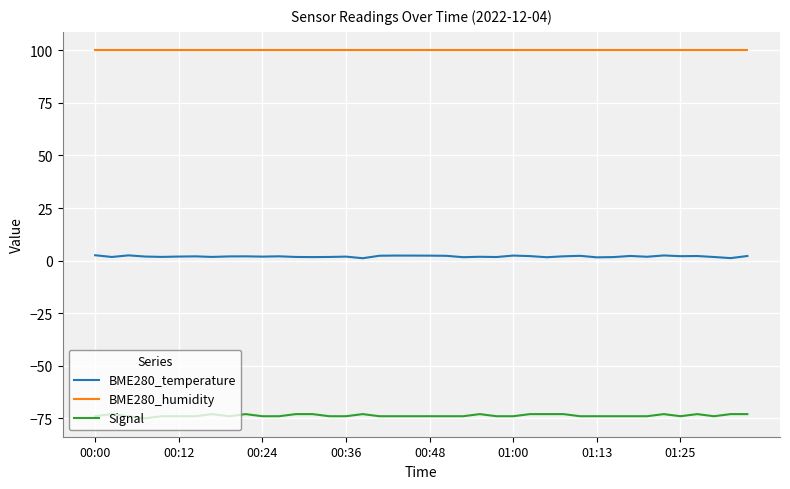

List the series in order of their peak value, lowest first.

Signal, BME280_temperature, BME280_humidity